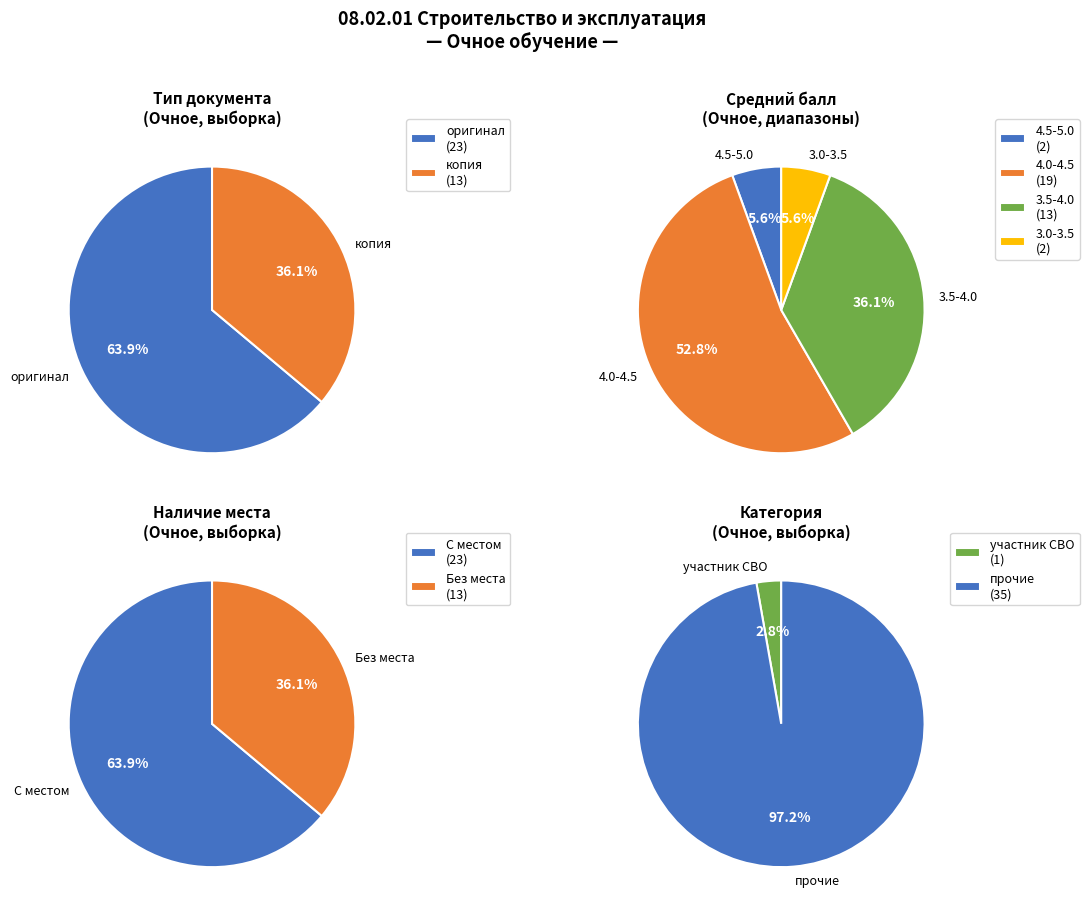

To the nearest percent, what is the difference between the largest and smallest slice percentages?

28%